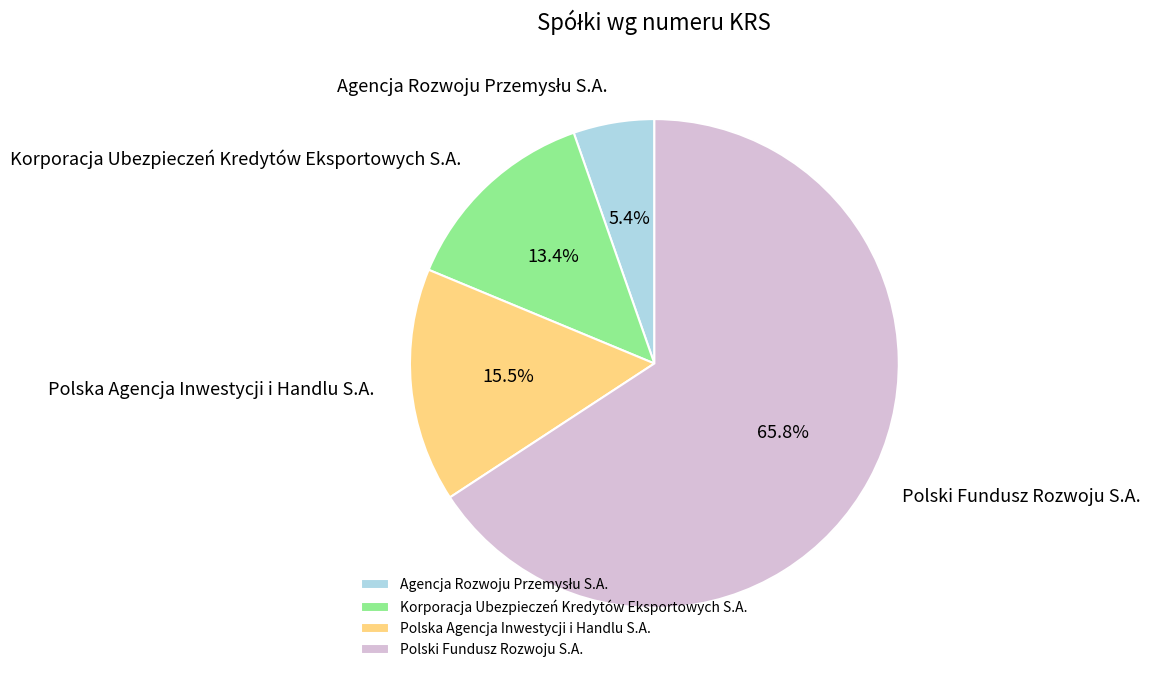

Does Polska Agencja Inwestycji i Handlu S.A. account for over 50% of the chart?

No